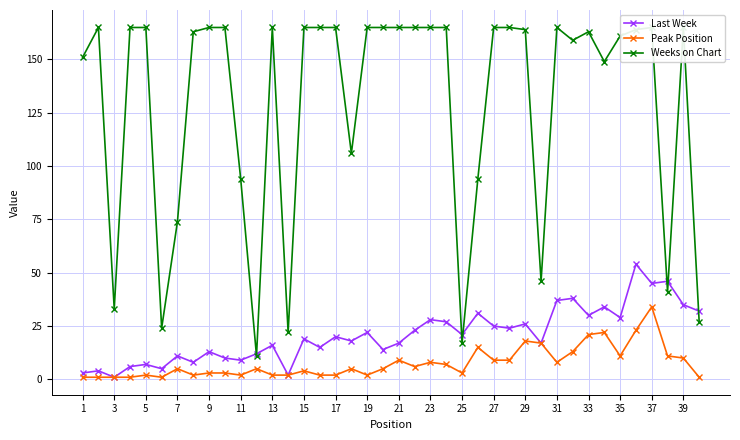

What is the maximum value for Last Week?

54